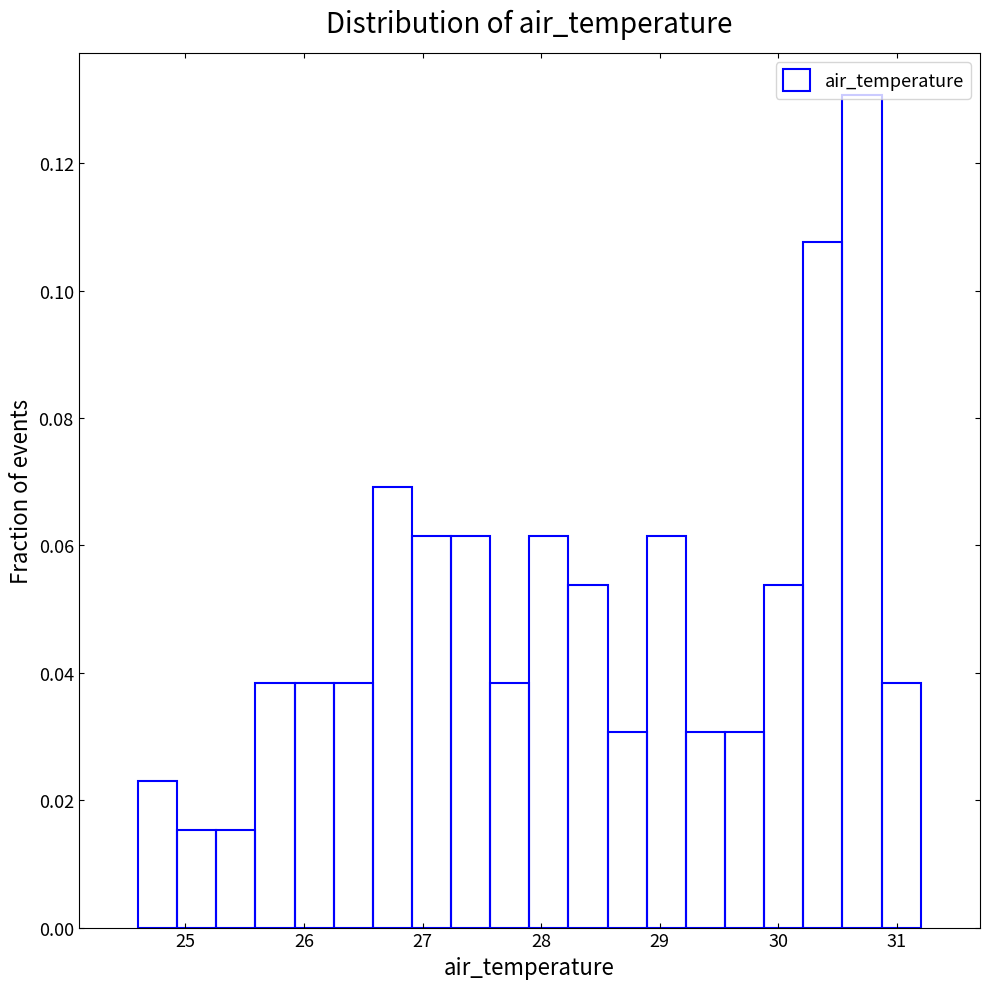

Read against the x-axis, roughly where is the centre of the tallest bar?

30.7